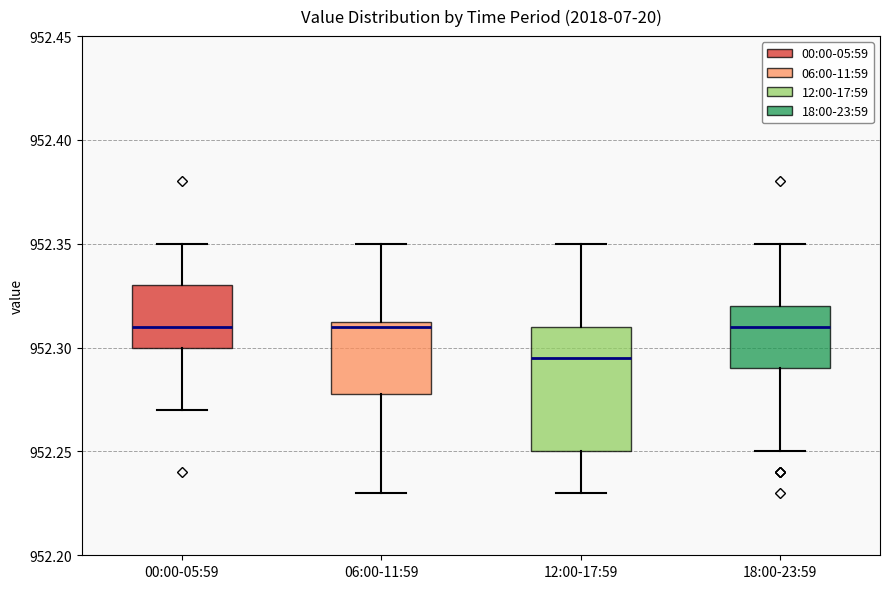

Comparing the boxes themselves (not the whiskers), which one is the tallest?

12:00-17:59